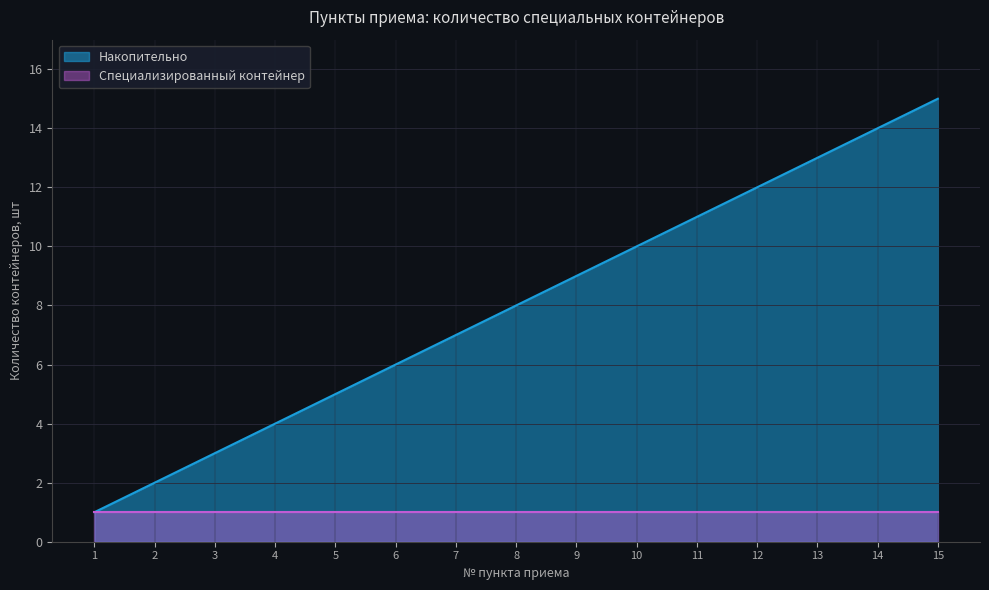

What is the sum of the values at 9 and 5?

14